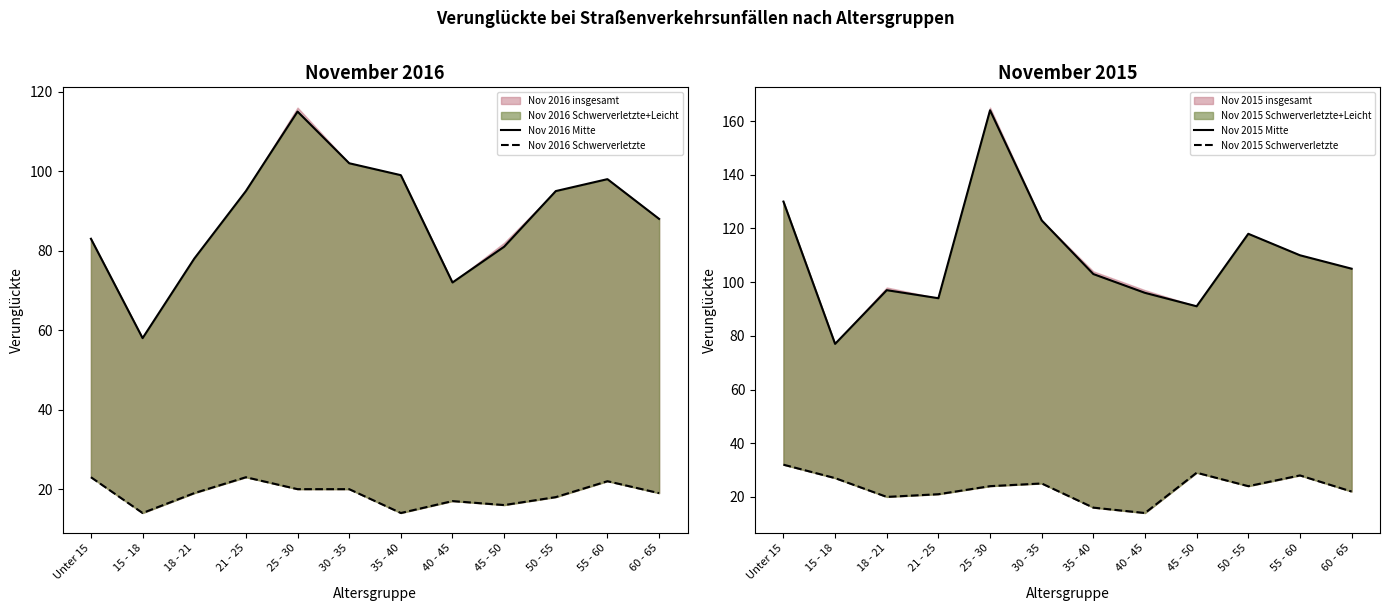

At which category does Nov 2016 Mitte reach its first local peak?

25 - 30